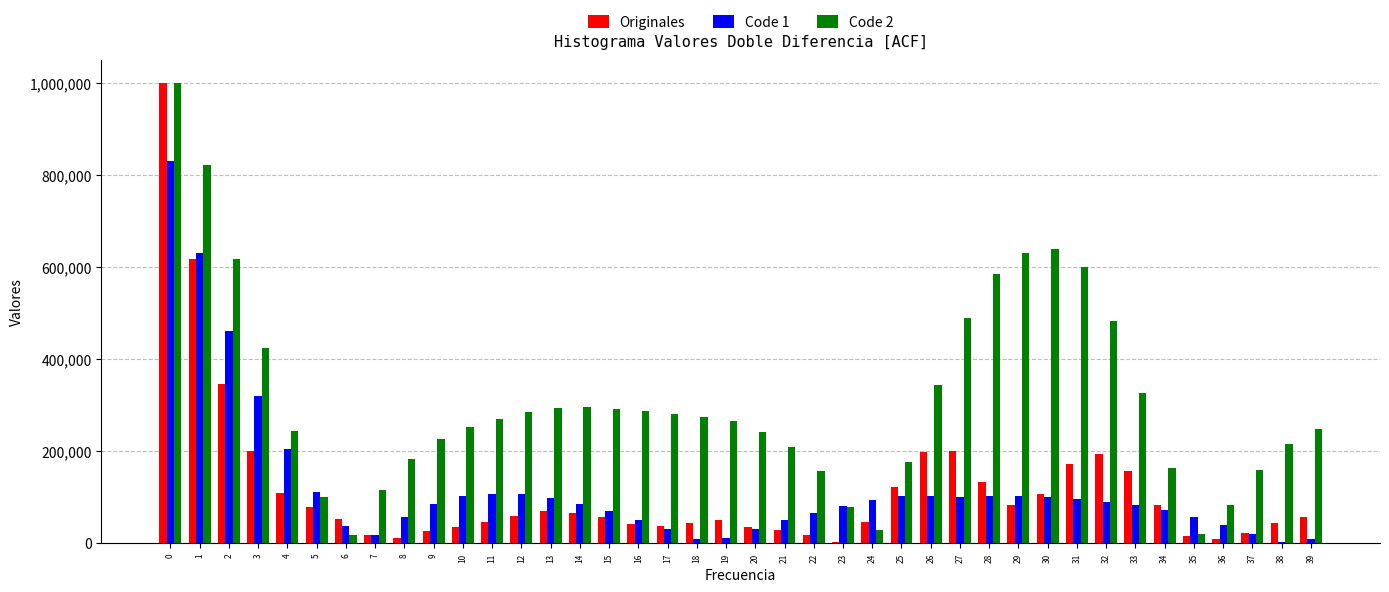

Which series has the largest range (max minus min)?

Originales